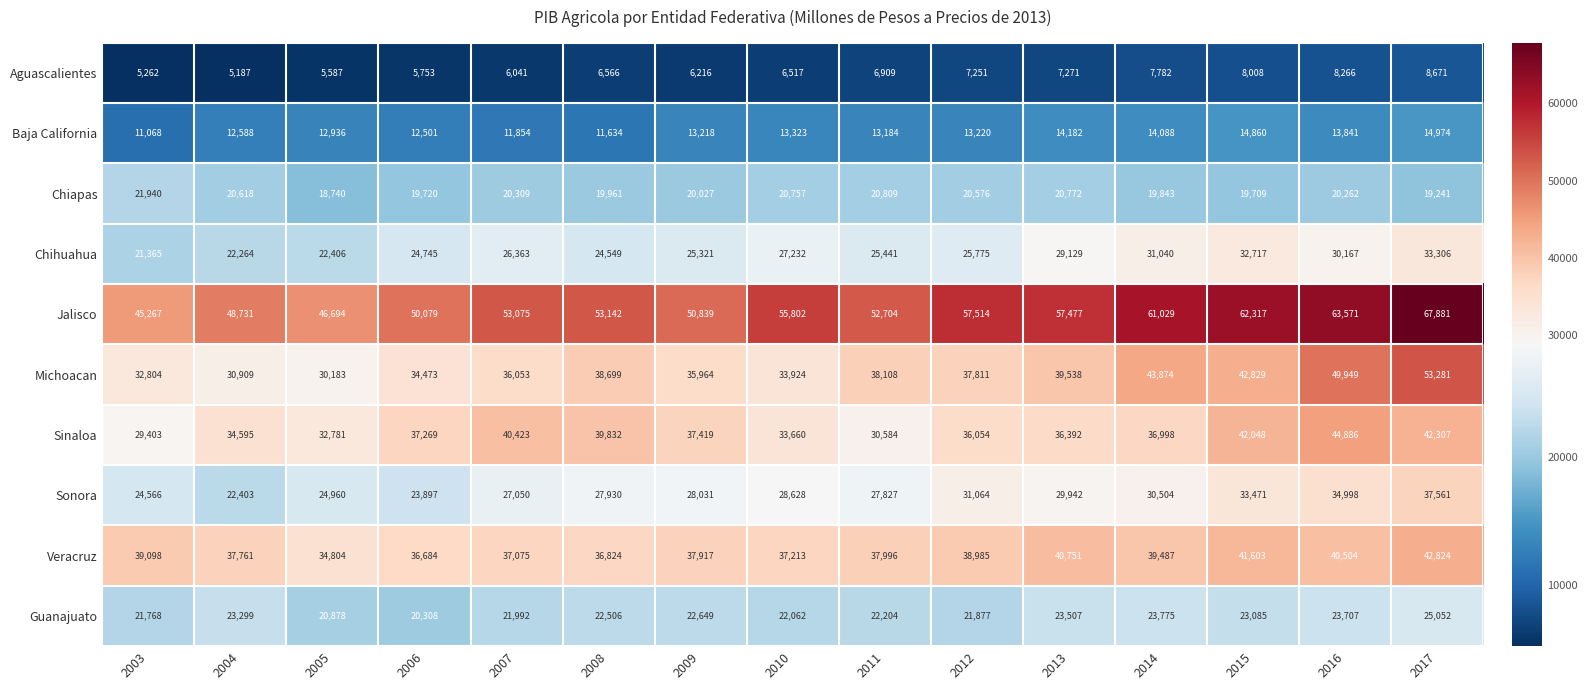

The Guanajuato series shows 23775 at 2014. True or false?

True